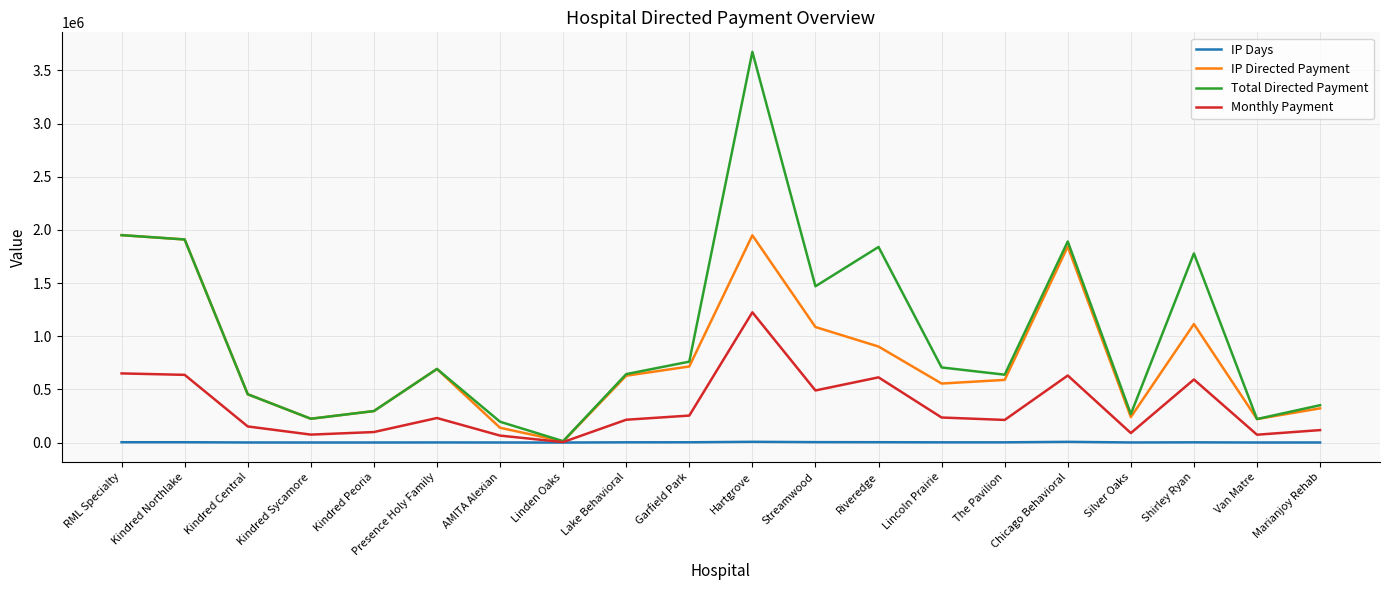

At which category does IP Directed Payment reach its first local peak?

Presence Holy Family